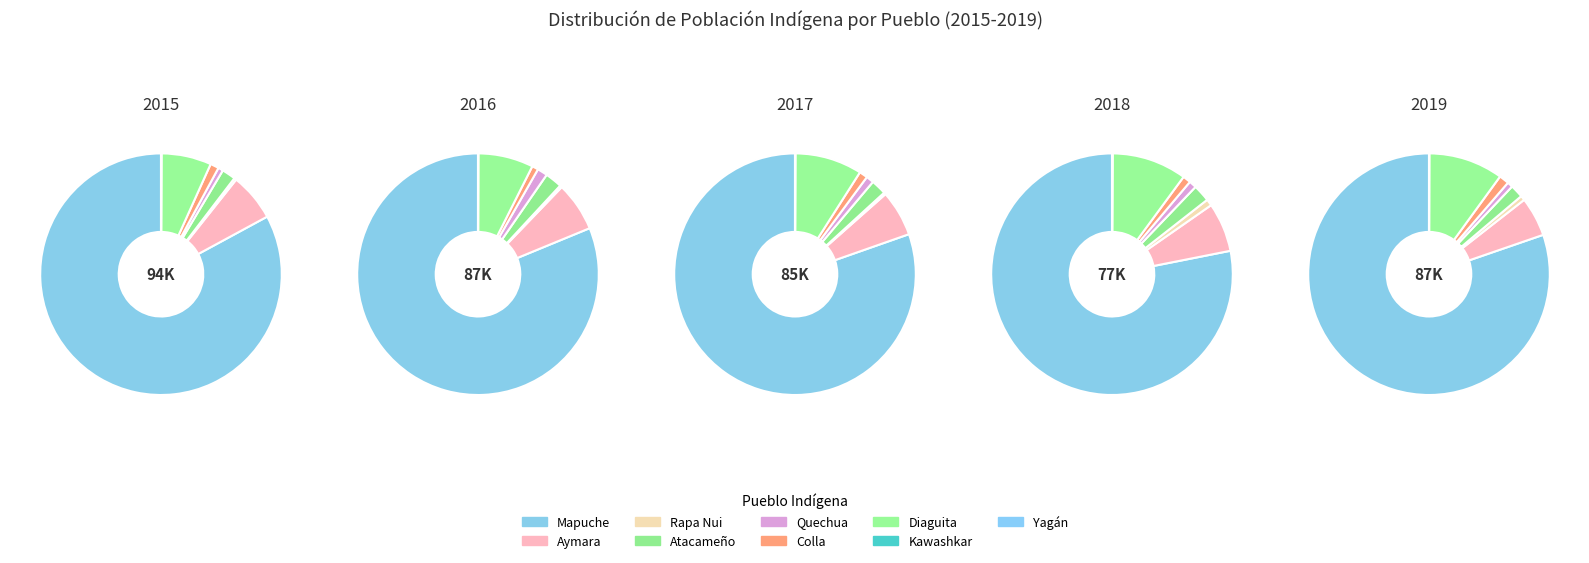

Does Mapuche account for over 50% of the chart?

Yes